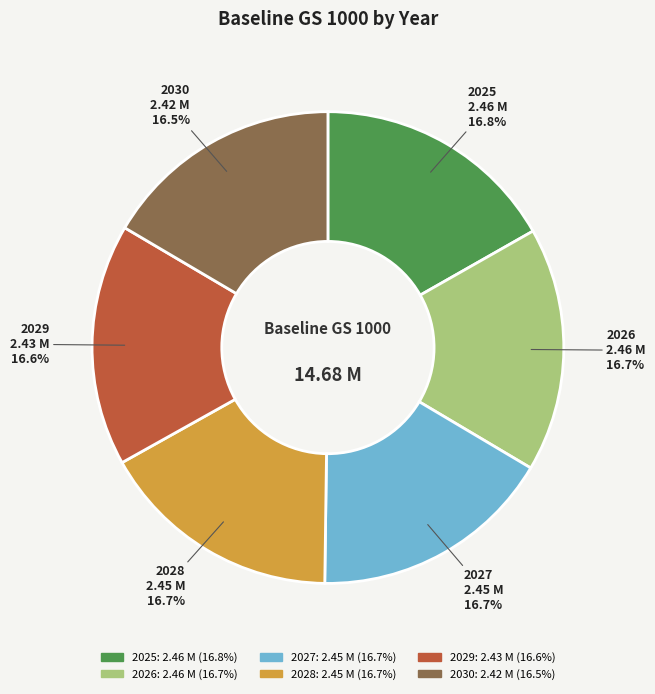

What is the ratio of the value at 2025 to the value at 2030?

1.0